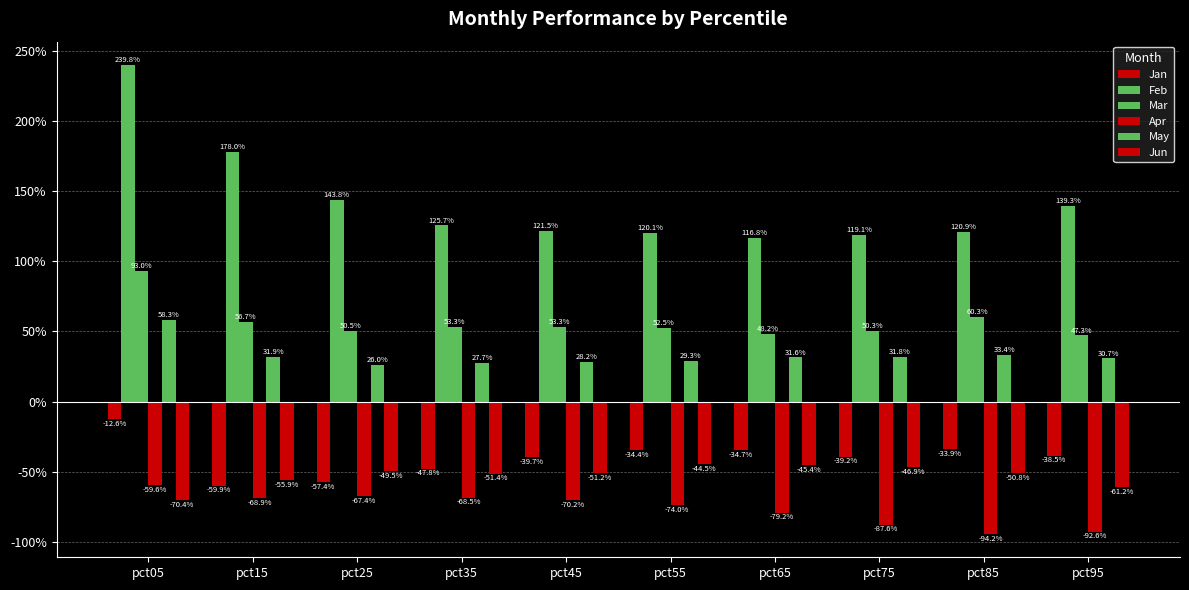

Which series has the largest total across all categories?

Feb